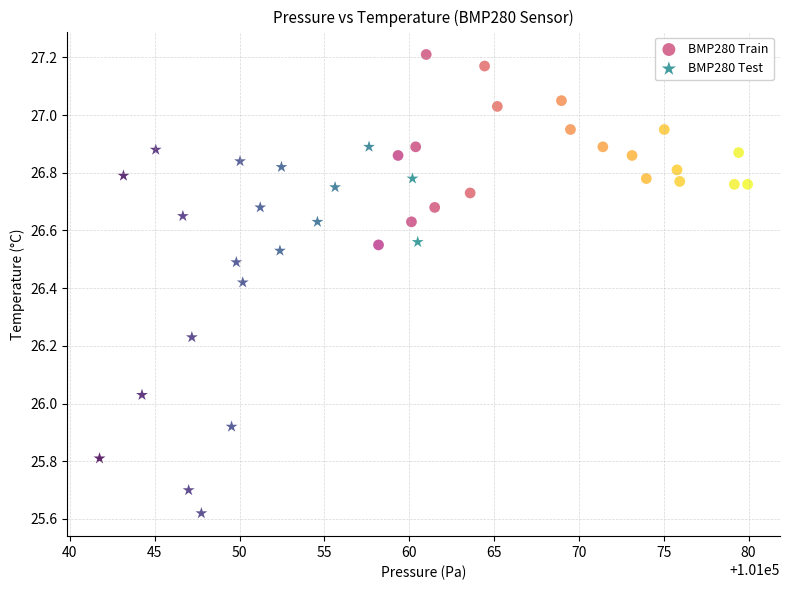

Which series contains the highest Y value?

BMP280 Train